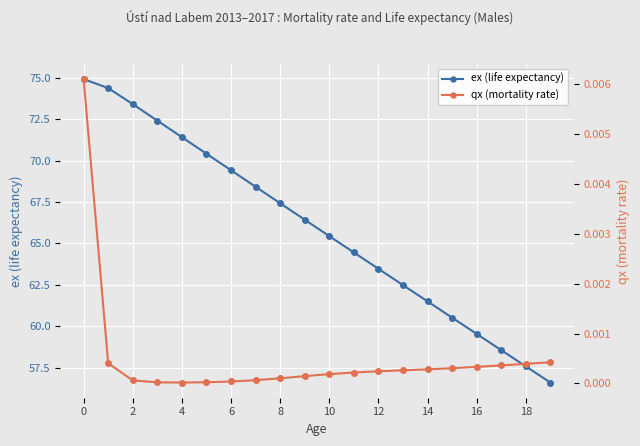

True or false: qx (mortality rate) has more than 0 interior local peaks.

False